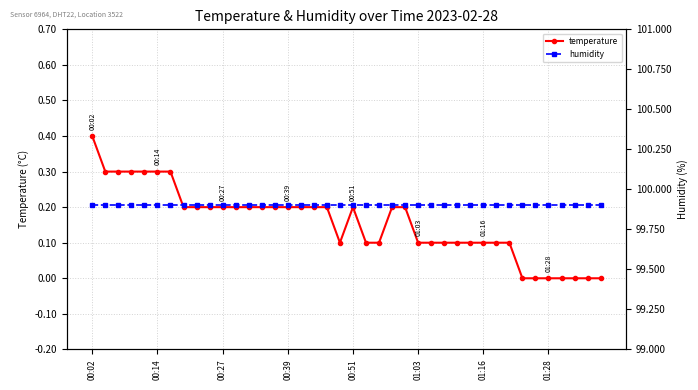

What is the difference between the temperature values at 24 and 33?

0.2